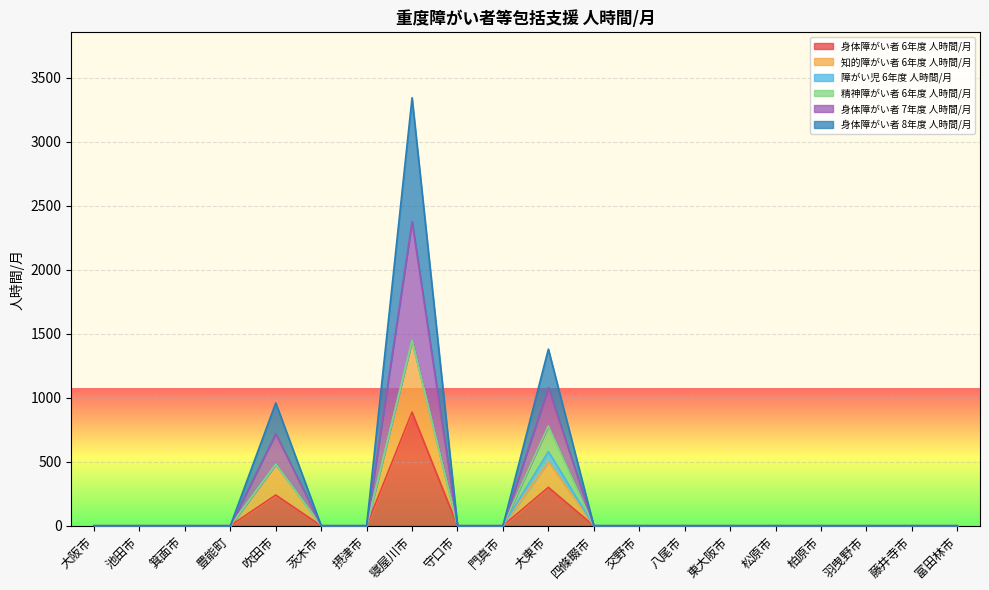

Does the chart display data point markers on the line(s)?

No